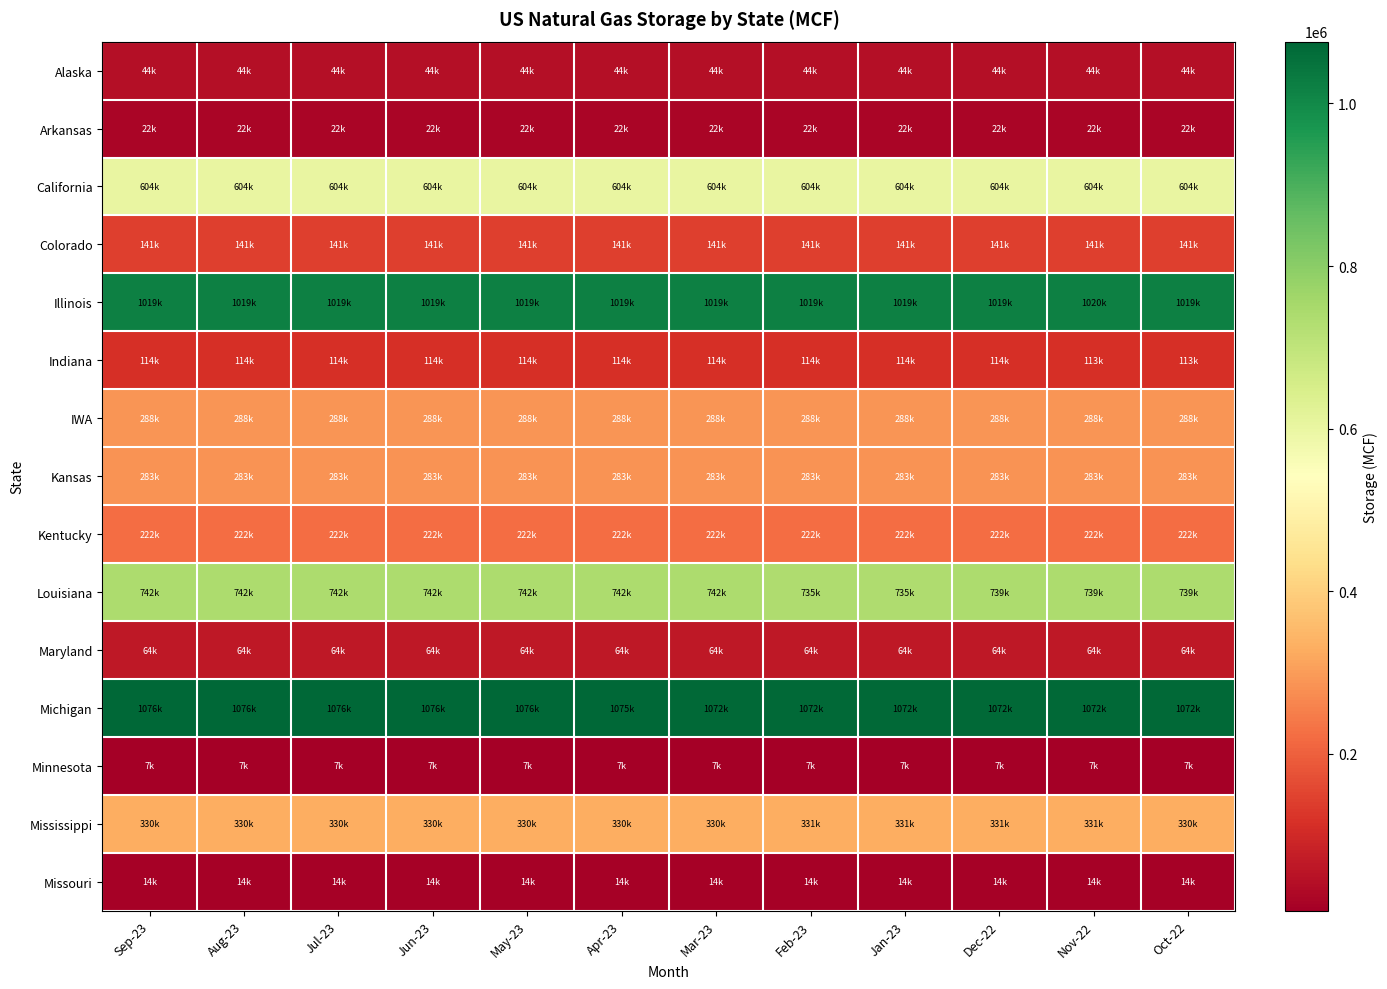

Reading left to right, what are all the values shown in this chart?

Alaska: Sep-23=43600	Aug-23=43600	Jul-23=43600	Jun-23=43600	May-23=43600	Apr-23=43600	Mar-23=43600	Feb-23=43600	Jan-23=43600	Dec-22=43600	Nov-22=43600	Oct-22=43600
Arkansas: Sep-23=21972	Aug-23=21972	Jul-23=21972	Jun-23=21972	May-23=21972	Apr-23=21972	Mar-23=21972	Feb-23=21972	Jan-23=21972	Dec-22=21972	Nov-22=21972	Oct-22=21972
California: Sep-23=604048	Aug-23=604048	Jul-23=604048	Jun-23=604048	May-23=604048	Apr-23=604048	Mar-23=604048	Feb-23=604048	Jan-23=604048	Dec-22=604048	Nov-22=604048	Oct-22=604048
Colorado: Sep-23=141407	Aug-23=141407	Jul-23=141407	Jun-23=141407	May-23=141407	Apr-23=141407	Mar-23=141407	Feb-23=141407	Jan-23=141407	Dec-22=141407	Nov-22=141407	Oct-22=141407
Illinois: Sep-23=1018770	Aug-23=1018770	Jul-23=1018770	Jun-23=1018770	May-23=1018770	Apr-23=1018770	Mar-23=1018770	Feb-23=1018770	Jan-23=1018770	Dec-22=1018770	Nov-22=1020070	Oct-22=1018520
Indiana: Sep-23=113537	Aug-23=113537	Jul-23=113537	Jun-23=113537	May-23=113537	Apr-23=113537	Mar-23=113537	Feb-23=113537	Jan-23=113537	Dec-22=113537	Nov-22=113465	Oct-22=113465
IWA: Sep-23=288210	Aug-23=288210	Jul-23=288210	Jun-23=288210	May-23=288210	Apr-23=288210	Mar-23=288210	Feb-23=288210	Jan-23=288210	Dec-22=288210	Nov-22=288210	Oct-22=288210
Kansas: Sep-23=282986	Aug-23=282986	Jul-23=282986	Jun-23=282986	May-23=282986	Apr-23=282986	Mar-23=282986	Feb-23=282986	Jan-23=282986	Dec-22=282986	Nov-22=282986	Oct-22=282986
Kentucky: Sep-23=221695	Aug-23=221695	Jul-23=221695	Jun-23=221695	May-23=221695	Apr-23=221695	Mar-23=221695	Feb-23=221695	Jan-23=221695	Dec-22=221695	Nov-22=221695	Oct-22=221695
Louisiana: Sep-23=741606	Aug-23=741606	Jul-23=741606	Jun-23=741906	May-23=741906	Apr-23=741906	Mar-23=741906	Feb-23=734816	Jan-23=734816	Dec-22=739213	Nov-22=739213	Oct-22=739213
Maryland: Sep-23=64000	Aug-23=64000	Jul-23=64000	Jun-23=64000	May-23=64000	Apr-23=64000	Mar-23=64000	Feb-23=64000	Jan-23=64000	Dec-22=64000	Nov-22=64000	Oct-22=64000
Michigan: Sep-23=1076066	Aug-23=1076066	Jul-23=1076066	Jun-23=1076066	May-23=1076066	Apr-23=1075056	Mar-23=1071580	Feb-23=1071580	Jan-23=1071580	Dec-22=1071580	Nov-22=1071580	Oct-22=1071609
Minnesota: Sep-23=7000	Aug-23=7000	Jul-23=7000	Jun-23=7000	May-23=7000	Apr-23=7000	Mar-23=7000	Feb-23=7000	Jan-23=7000	Dec-22=7000	Nov-22=7000	Oct-22=7000
Mississippi: Sep-23=330201	Aug-23=330234	Jul-23=330268	Jun-23=330303	May-23=330336	Apr-23=330370	Mar-23=330404	Feb-23=330503	Jan-23=330504	Dec-22=330504	Nov-22=330539	Oct-22=330457
Missouri: Sep-23=13845	Aug-23=13845	Jul-23=13845	Jun-23=13845	May-23=13845	Apr-23=13845	Mar-23=13845	Feb-23=13845	Jan-23=13845	Dec-22=13845	Nov-22=13845	Oct-22=13845